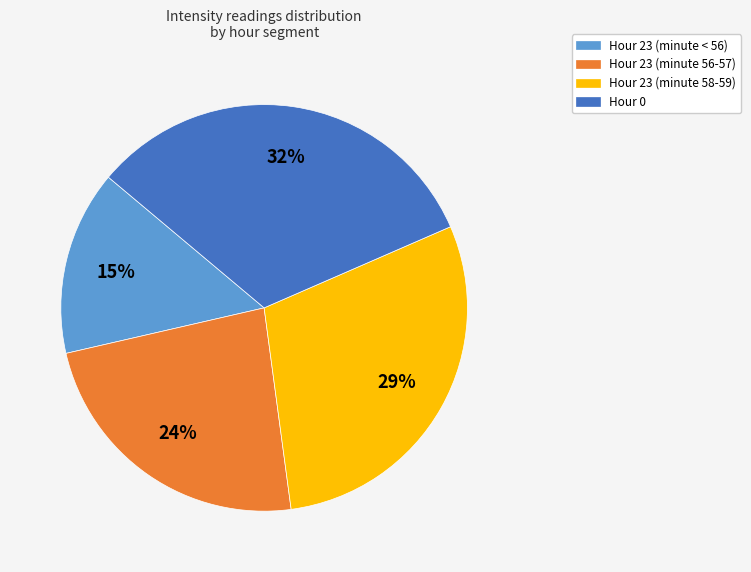

To the nearest percent, what portion does Hour 23 (minute < 56) represent?

15%